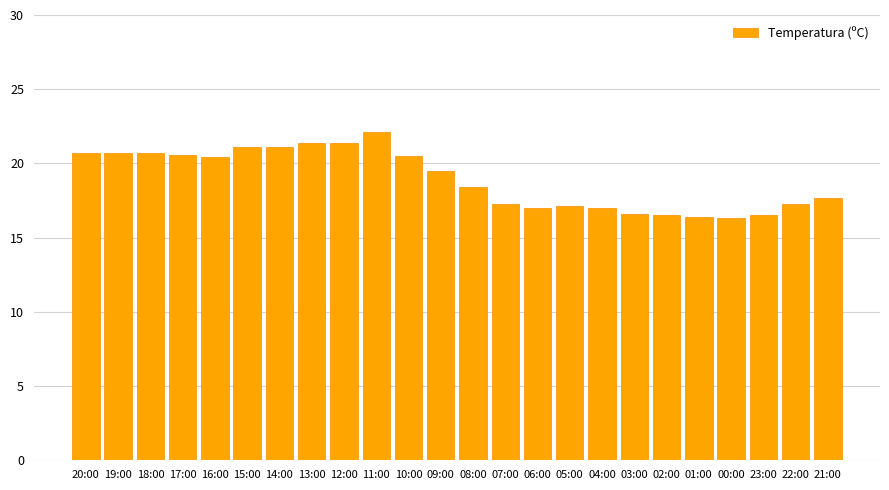

Is it true that the value at 22:00 is 28.1?

False